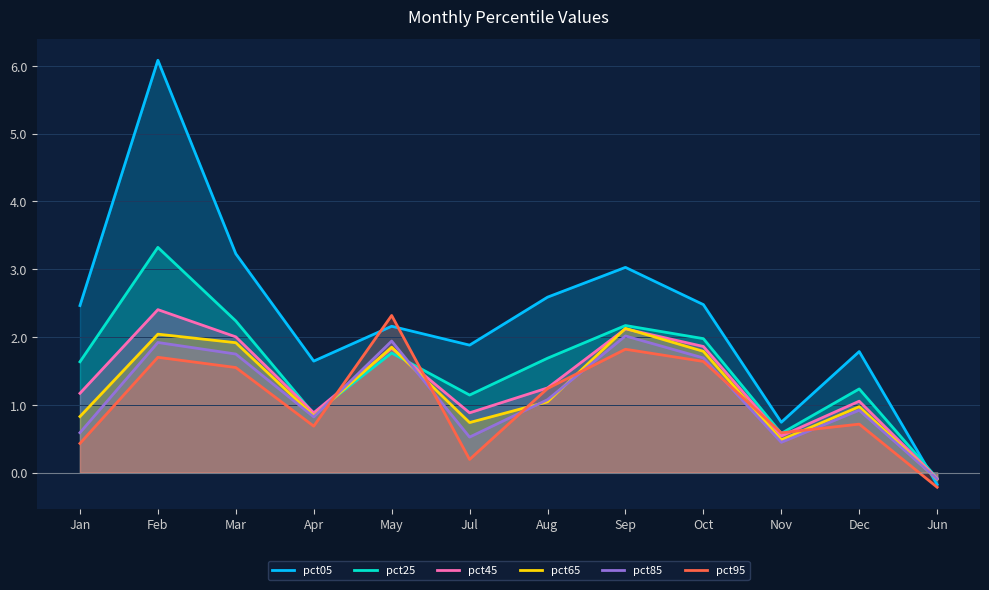

Is it true that pct25 equals 1.2 at Dec?

True